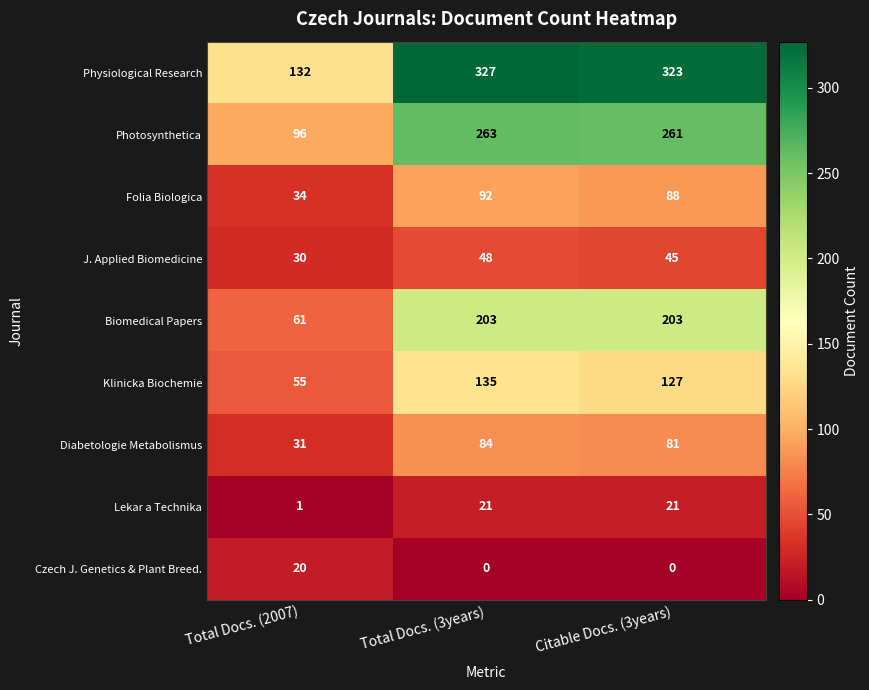

What is the sum of the Lekar a Technika values at Citable Docs. (3years) and Total Docs. (2007)?

22